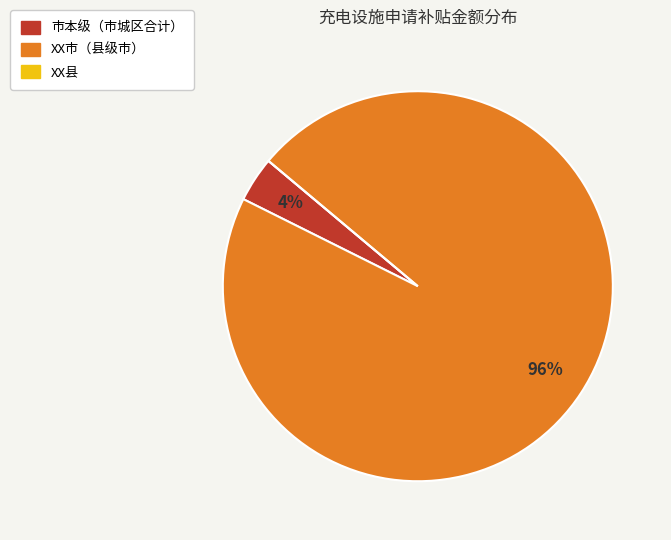

Which has a higher value, 市本级（市城区合计） or XX市（县级市）?

XX市（县级市）